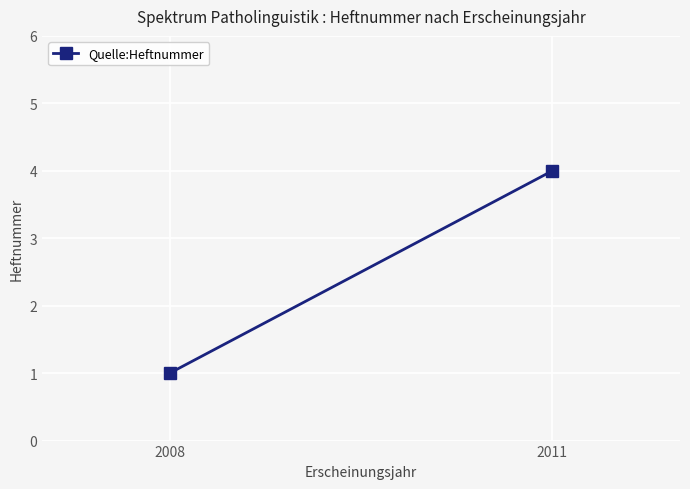

What is the sum of the values at 2011 and 2008?

5